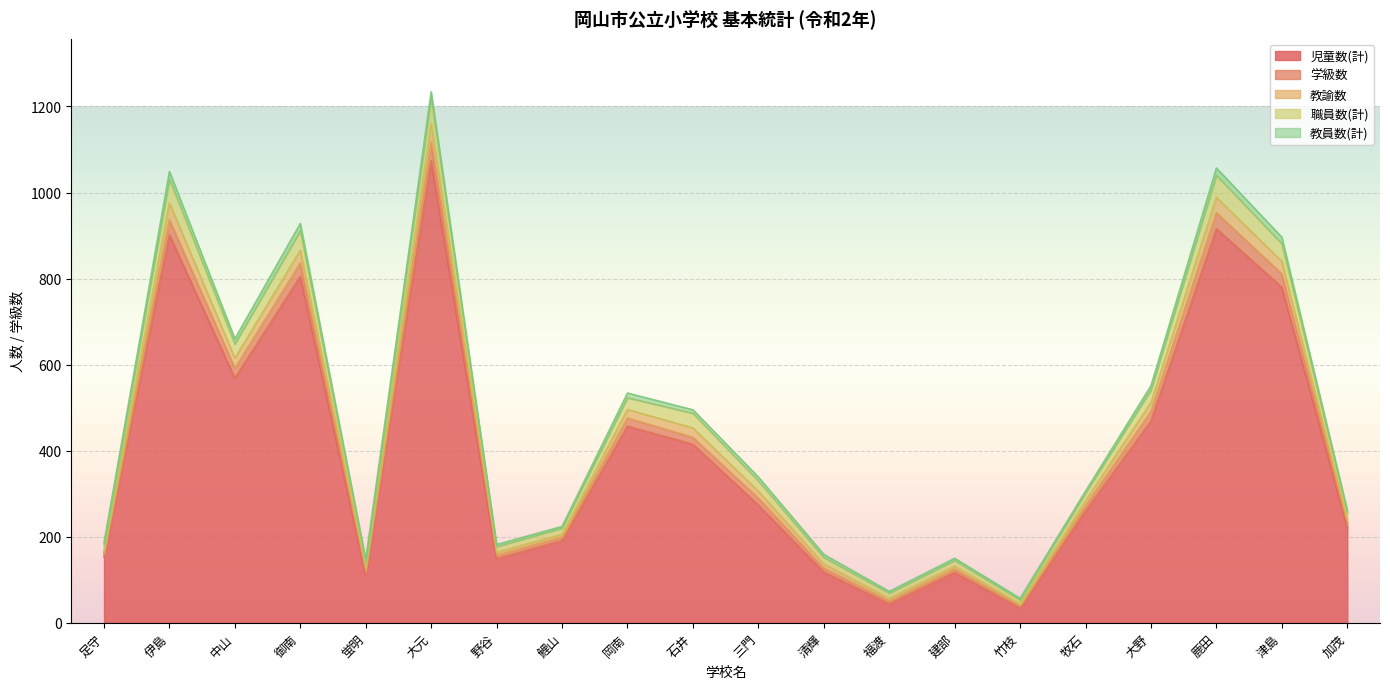

At which category does 職員数(計) reach its first local peak?

伊島